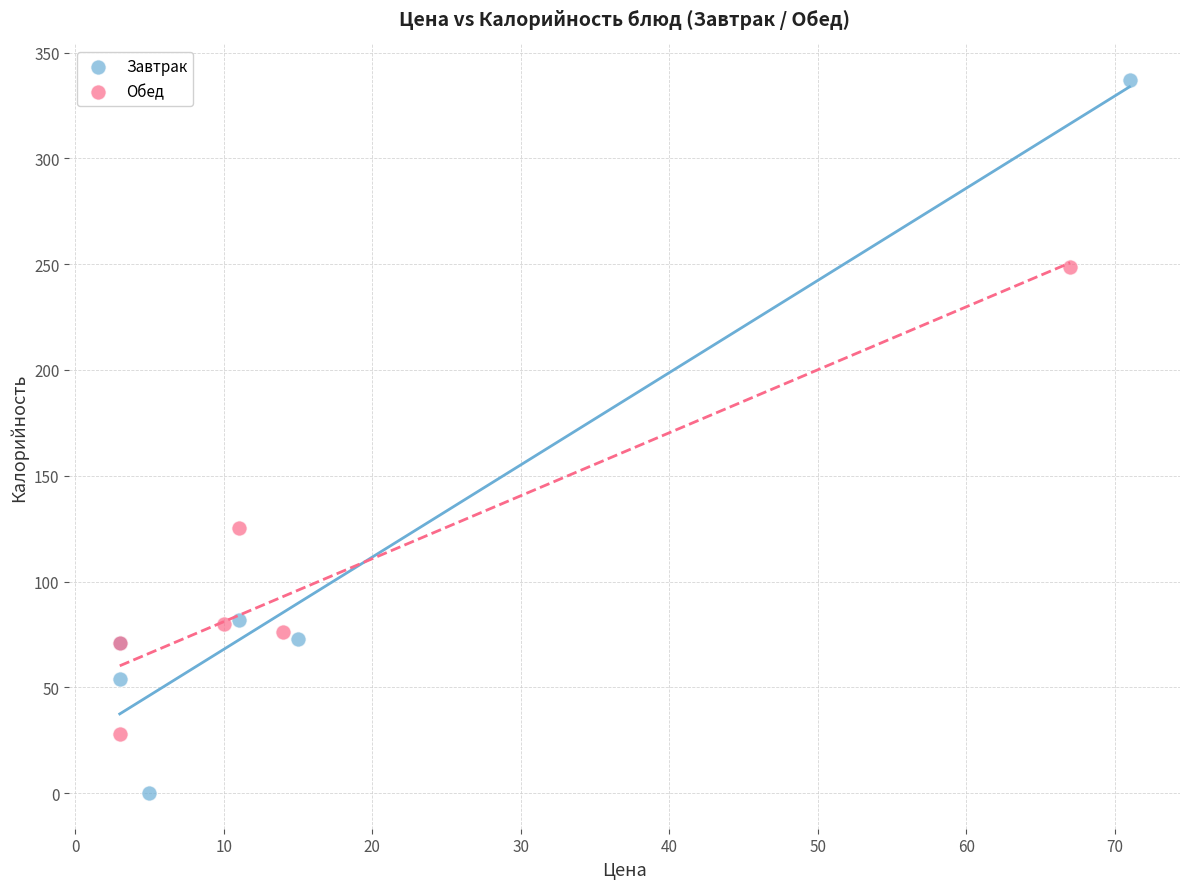

What are all the series names shown in the legend?

Завтрак, Обед